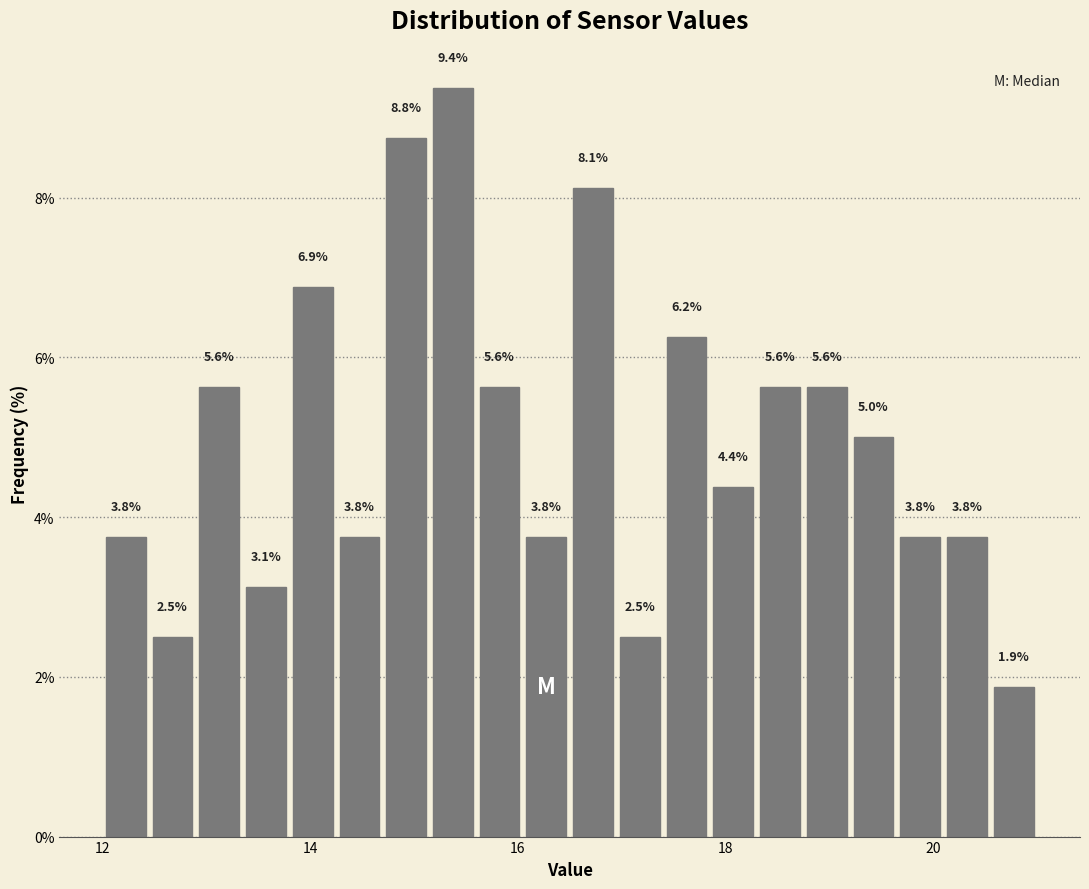

Around what value on the x-axis is the tallest bar? Give the approximate position of its centre, as read against the axis.

15.4